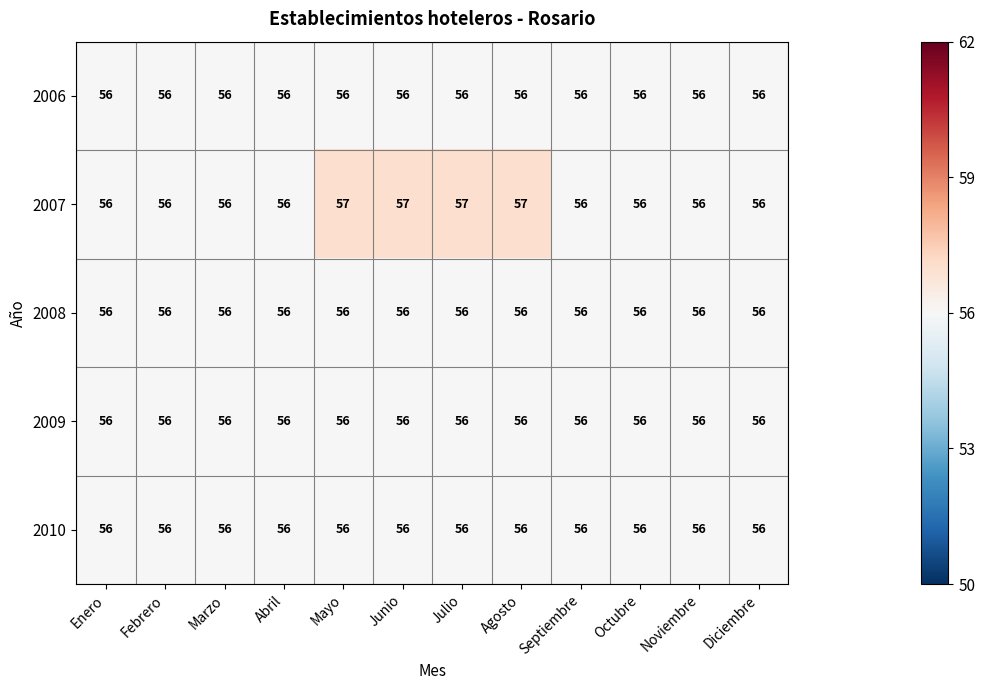

What is the sum of the 2007 values at Mayo and Agosto?

114